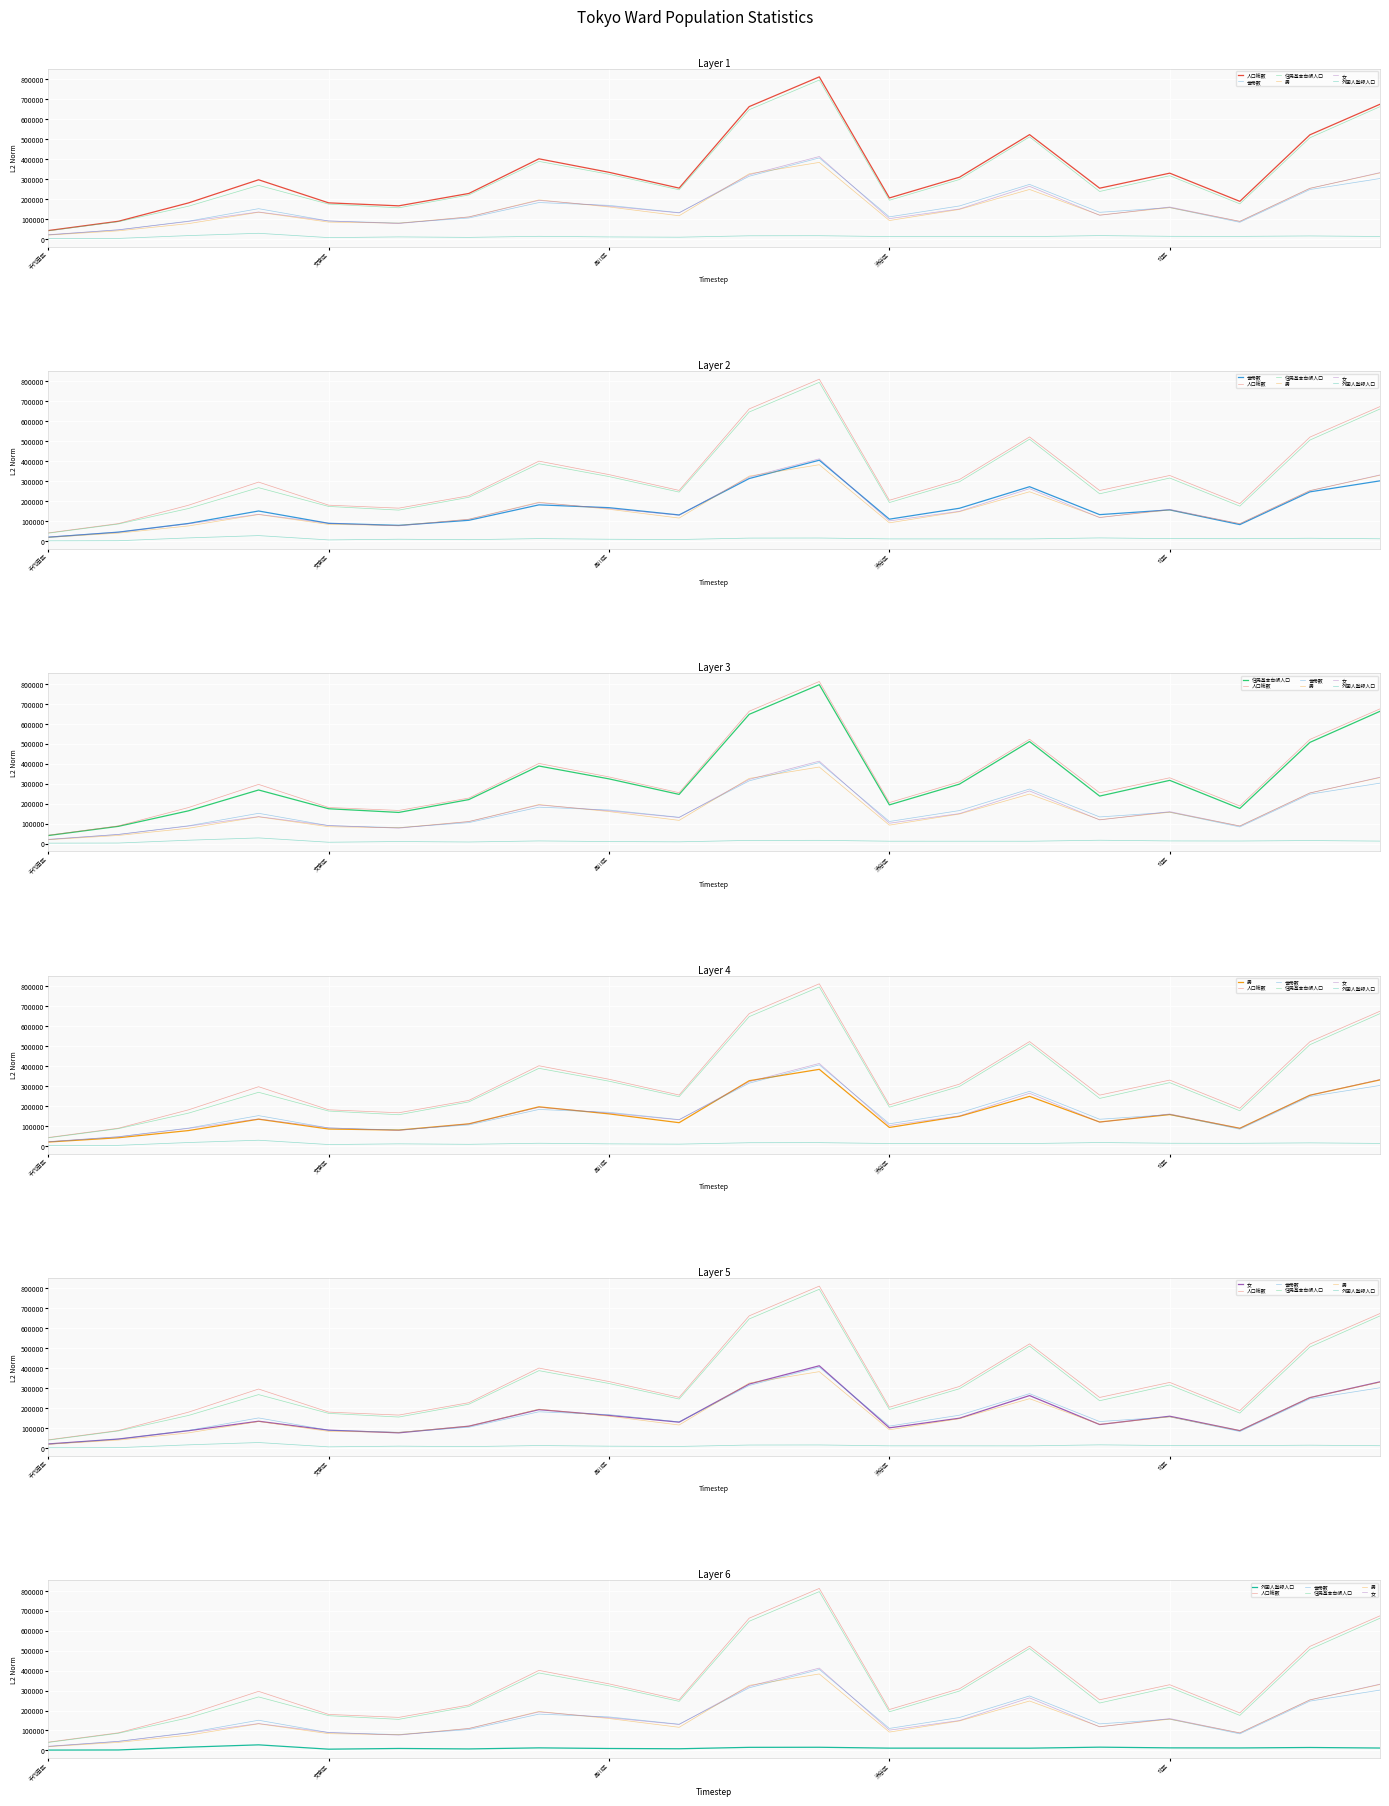

What is the value of the 人口総数 point at the 1st from the left?

41743.0